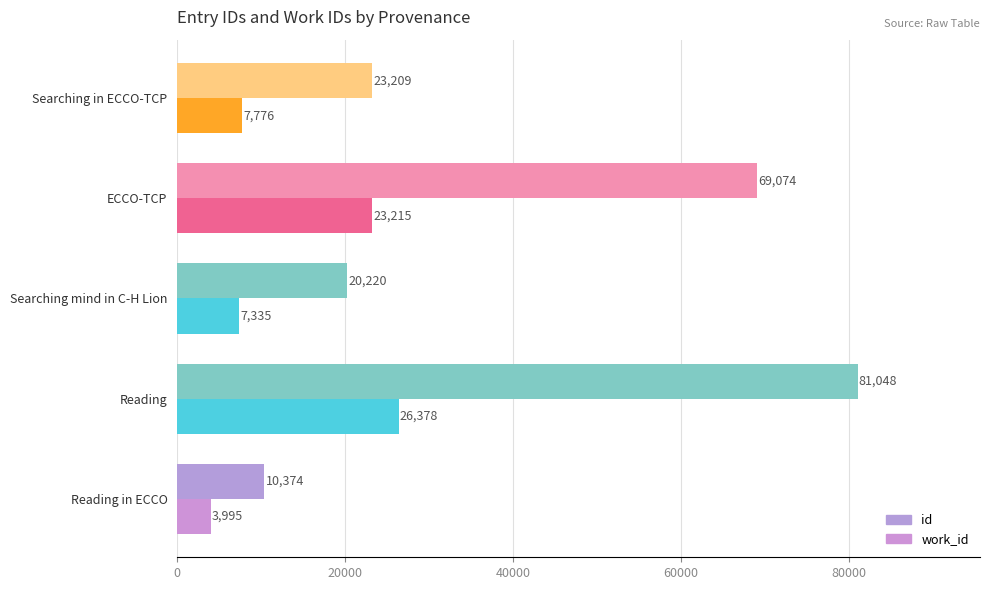

Rank the categories by work_id value from highest to lowest.

Reading, ECCO-TCP, Searching in ECCO-TCP, Searching mind in C-H Lion, Reading in ECCO